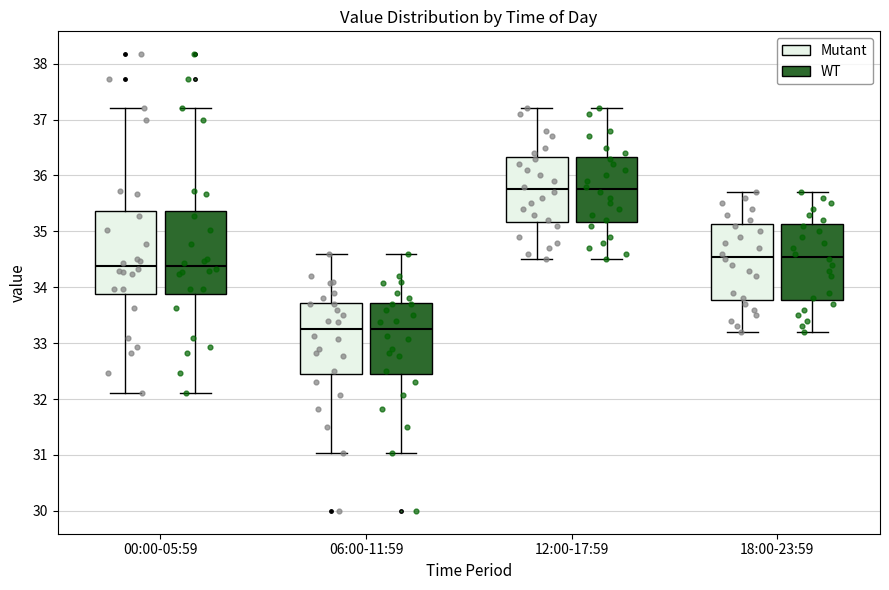

Reading left to right, read every box against the y-axis: the position of its median line, the range the box covers, and the ends of its whiskers. The values are not printed on the chart, so give them approximately, as read against the axis.

00:00-05:59 (Mutant): median 34.4, box 33.9 to 35.4, whiskers 32.1 to 37.2
00:00-05:59 (WT): median 34.4, box 33.9 to 35.4, whiskers 32.1 to 37.2
06:00-11:59 (Mutant): median 33.3, box 32.5 to 33.7, whiskers 31.0 to 34.6
06:00-11:59 (WT): median 33.3, box 32.5 to 33.7, whiskers 31.0 to 34.6
12:00-17:59 (Mutant): median 35.8, box 35.2 to 36.3, whiskers 34.5 to 37.2
12:00-17:59 (WT): median 35.8, box 35.2 to 36.3, whiskers 34.5 to 37.2
18:00-23:59 (Mutant): median 34.6, box 33.8 to 35.1, whiskers 33.2 to 35.7
18:00-23:59 (WT): median 34.6, box 33.8 to 35.1, whiskers 33.2 to 35.7